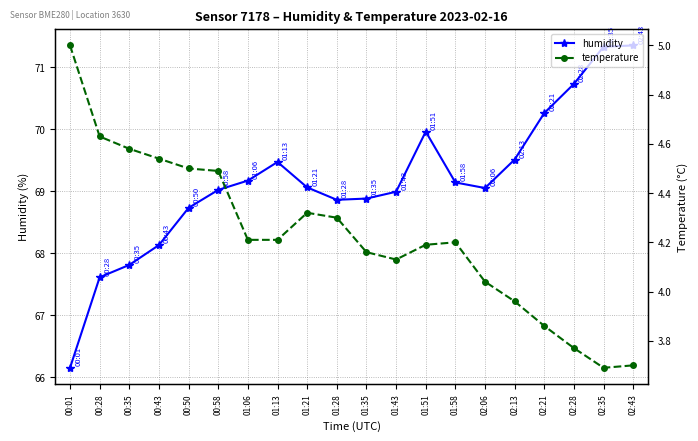

What is the smallest value displayed?

3.7